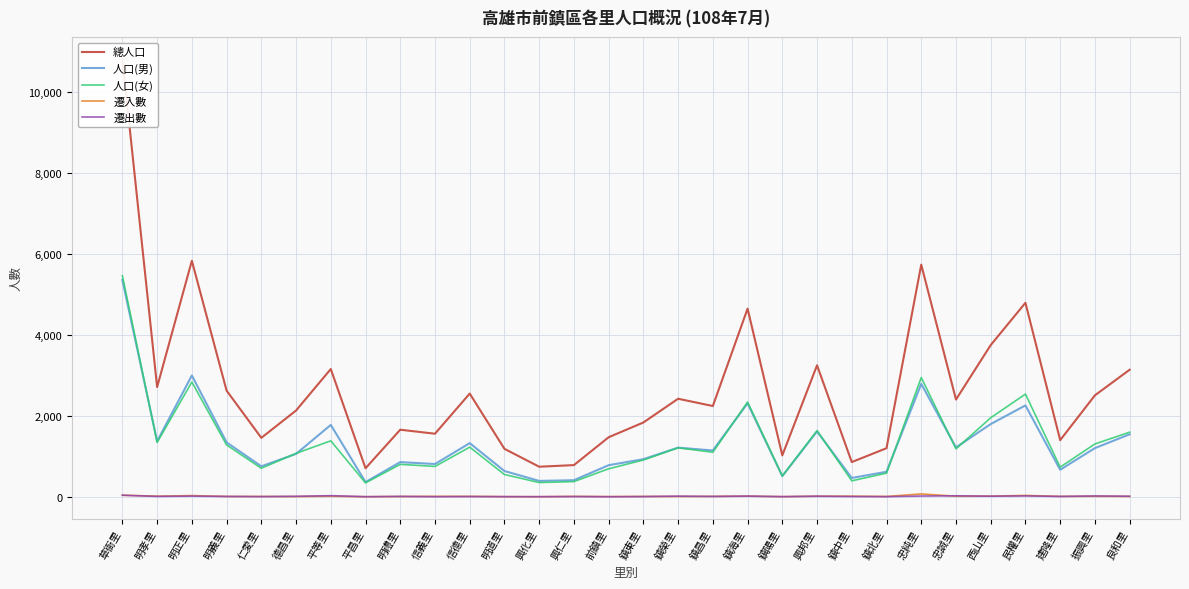

List the labels in order of 人口(男) value, largest first.

草衙里, 明正里, 忠純里, 鎮海里, 民權里, 西山里, 平等里, 興邦里, 良和里, 明孝里, 明義里, 信德里, 忠誠里, 鎮榮里, 振興里, 鎮昌里, 德昌里, 鎮東里, 明禮里, 信義里, 前鎮里, 仁愛里, 建隆里, 明道里, 鎮北里, 鎮陽里, 鎮中里, 興仁里, 興化里, 平昌里